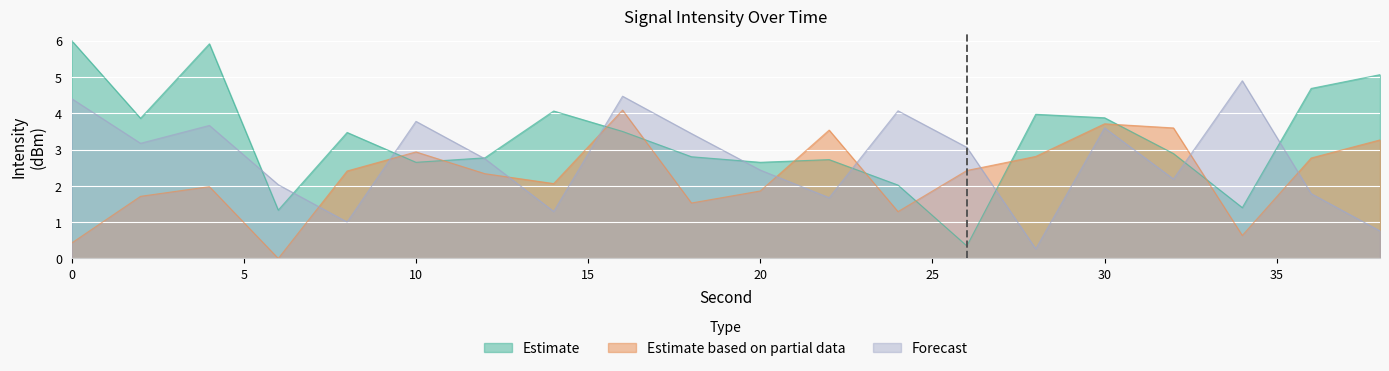

Rank the series by their average value, from highest to lowest.

Estimate, Forecast, Estimate based on partial data